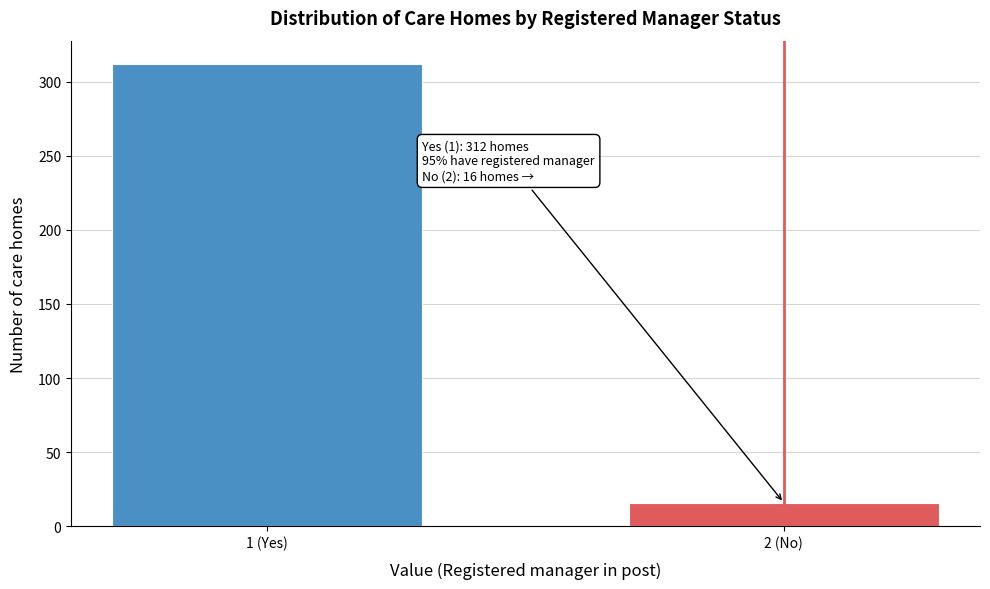

Reading left to right, transcribe all the data shown in this chart.

312	16